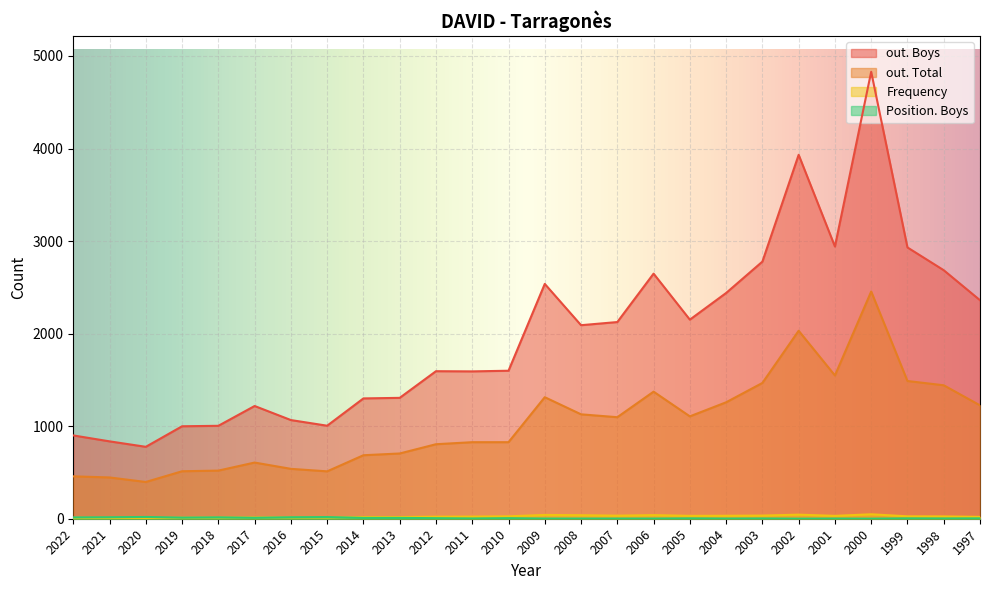

What is the sum of the out. Total values at 2003 and 1997?

2692